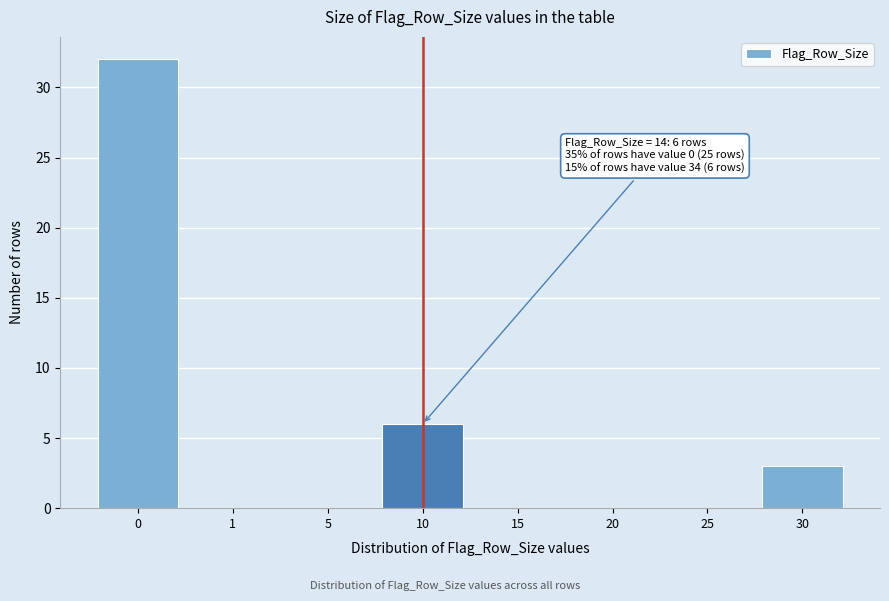

Reading left to right, extract all data points from this chart.

0=32	1=0	5=0	10=6	15=0	20=0	25=0	30=3